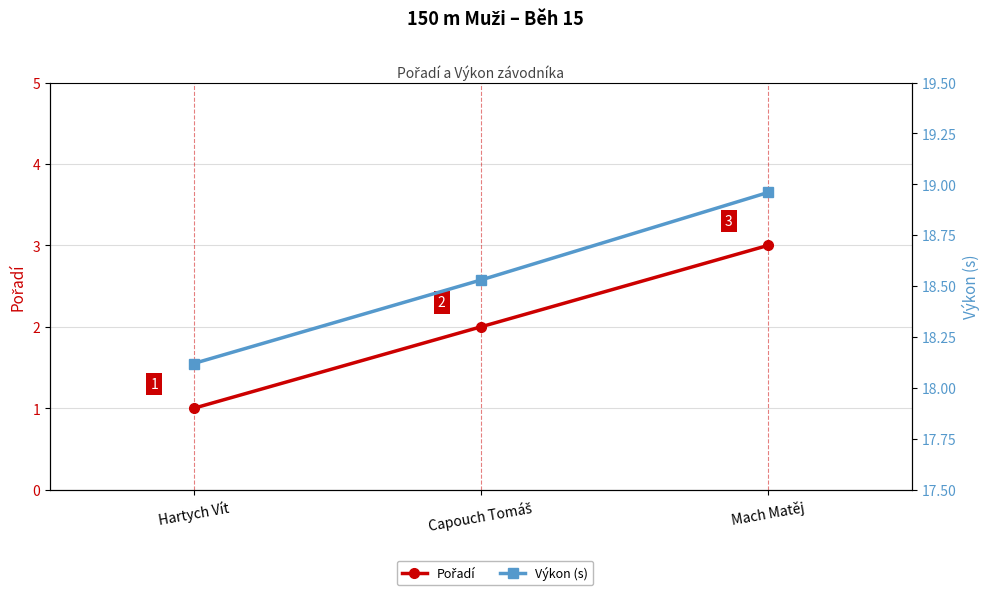

Which series changed the most between Hartych Vít and Capouch Tomáš?

Pořadí